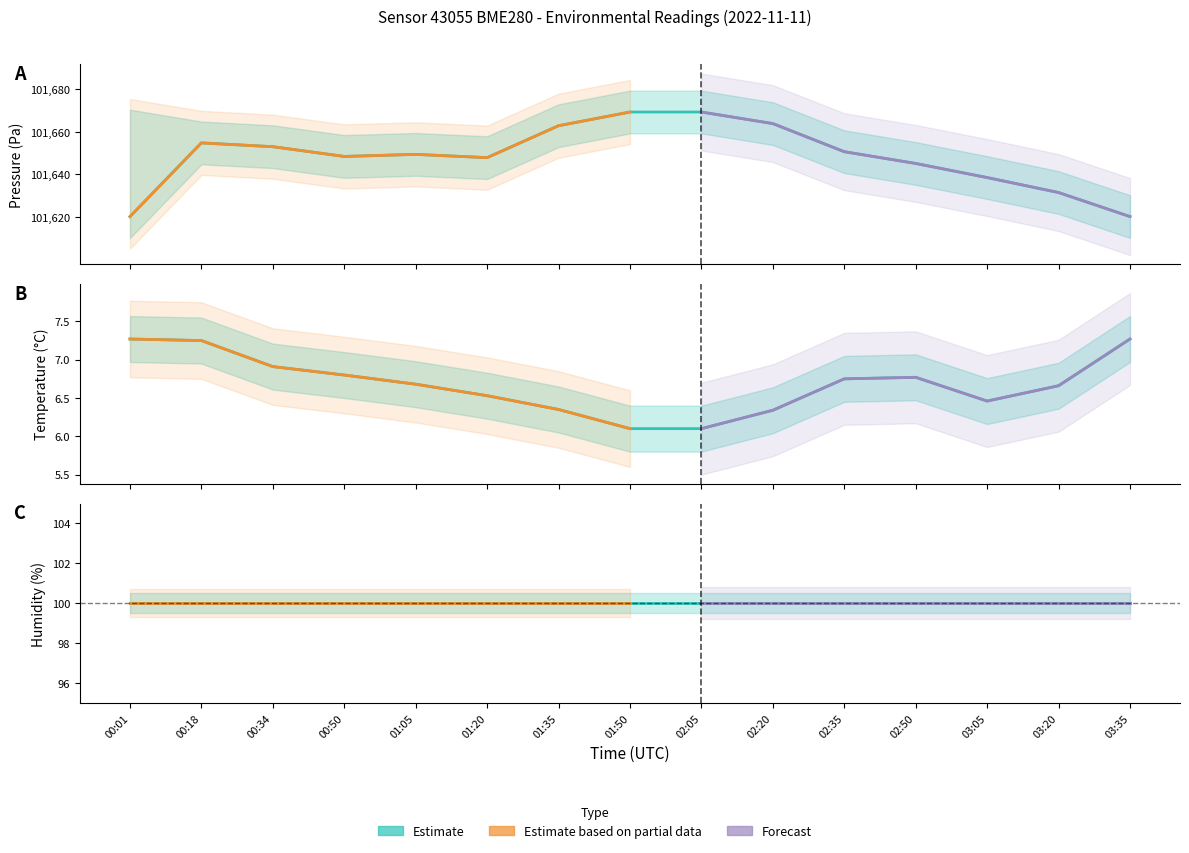

How many interior local valleys does the pressure series have?

2